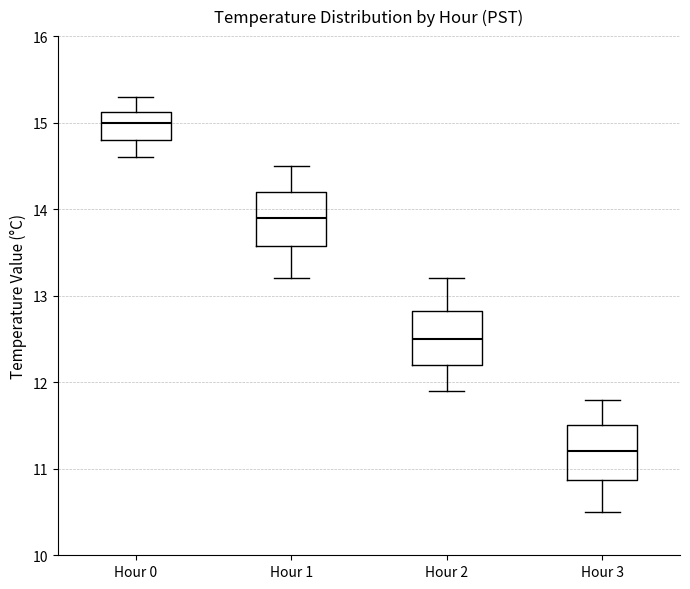

Reading left to right, transcribe this box plot: for each box, give where its median line is, the range the box spans, and where its two whiskers end, as read against the y-axis. The values are not printed on the chart, so give them approximately, as read against the axis.

Hour 0: median 15.0, box 14.8 to 15.1, whiskers 14.6 to 15.3
Hour 1: median 13.9, box 13.6 to 14.2, whiskers 13.2 to 14.5
Hour 2: median 12.5, box 12.2 to 12.8, whiskers 11.9 to 13.2
Hour 3: median 11.2, box 10.9 to 11.5, whiskers 10.5 to 11.8